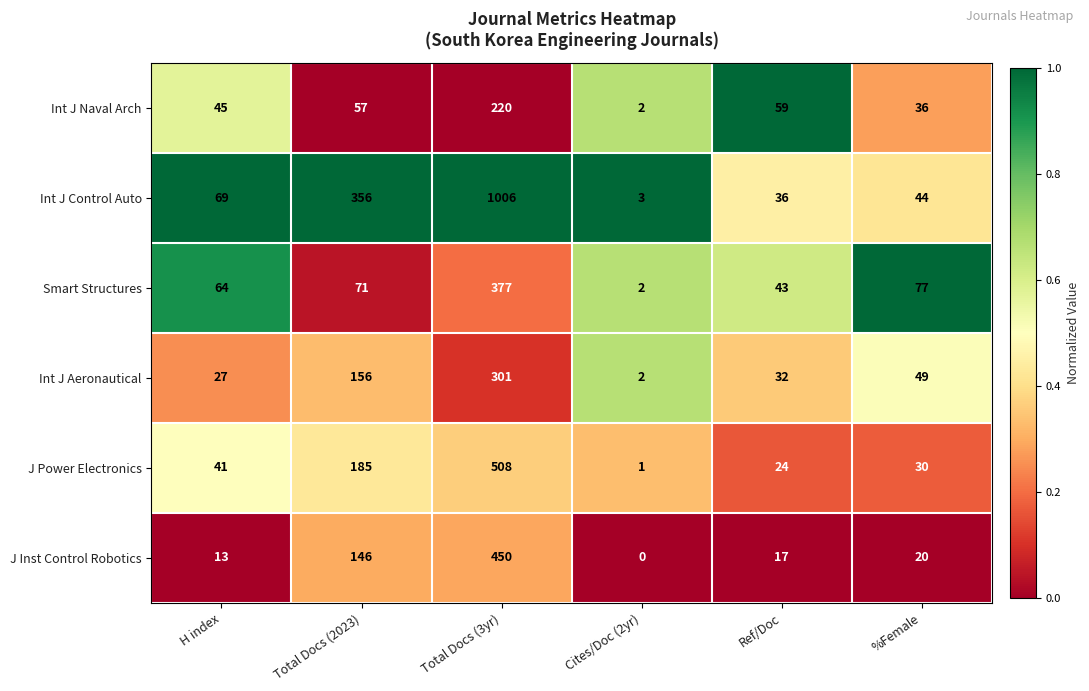

Is it true that J Power Electronics equals 281 at Total Docs (2023)?

False